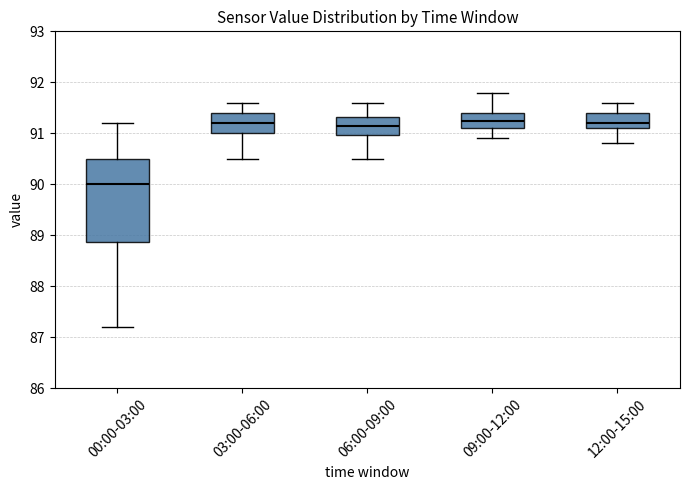

Comparing the boxes themselves (not the whiskers), which one is the tallest?

00:00-03:00